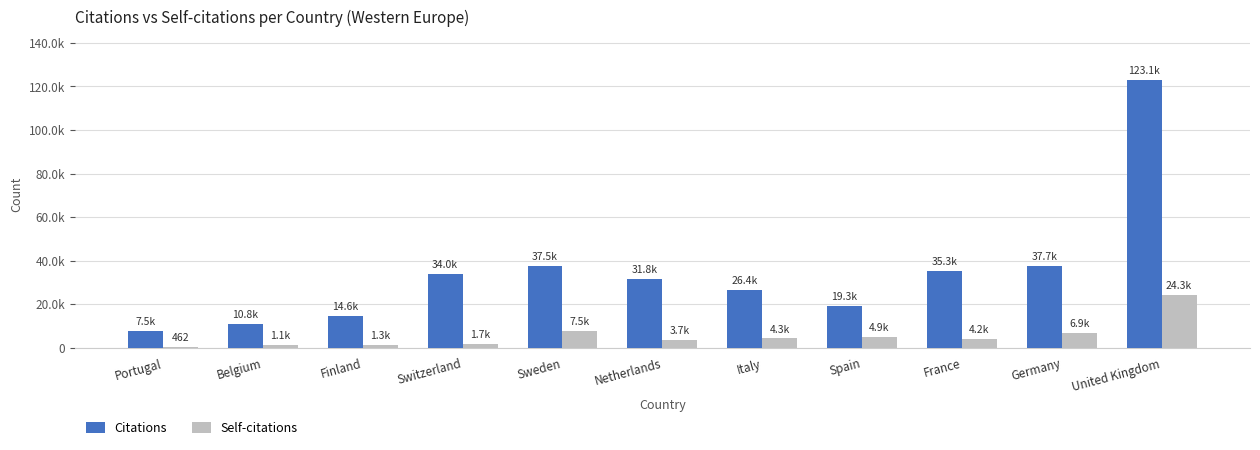

Are the bars horizontal?

No